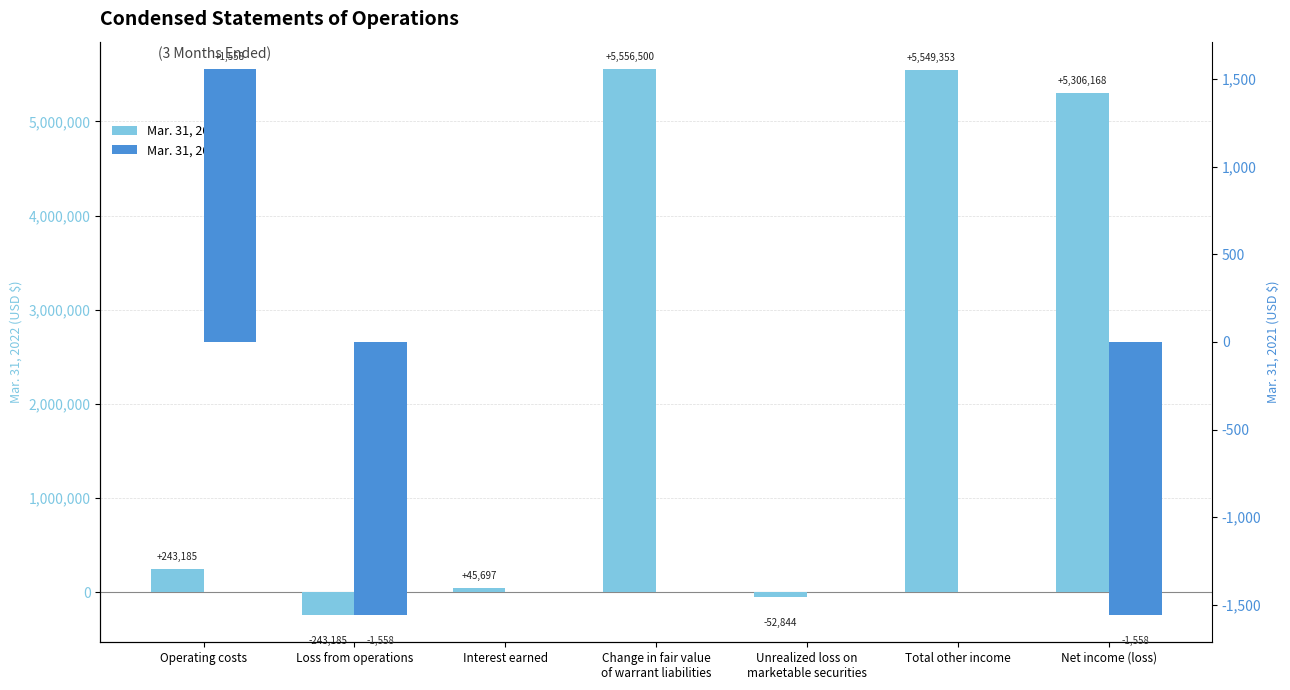

True or false: Mar. 31, 2021 has a value of 1055 at Change in fair value
of warrant liabilities.

False